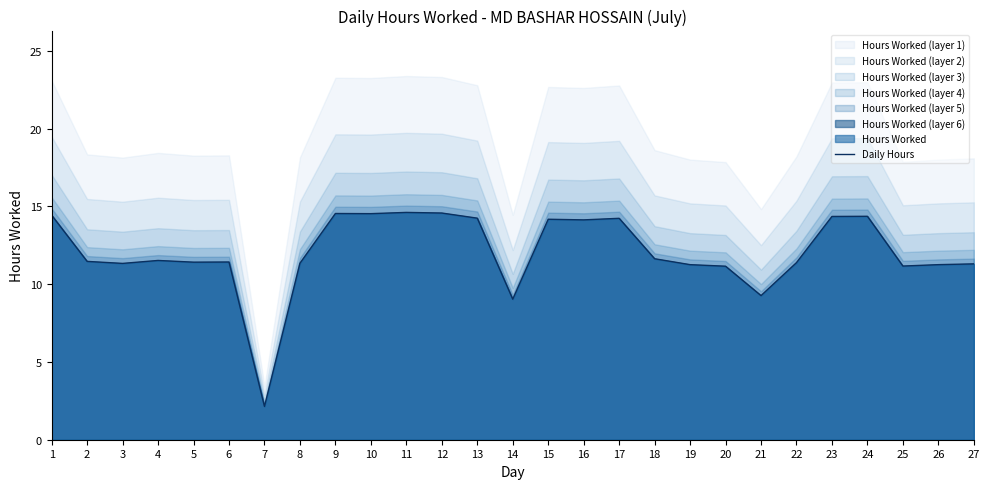

Does the chart display data point markers on the line(s)?

No